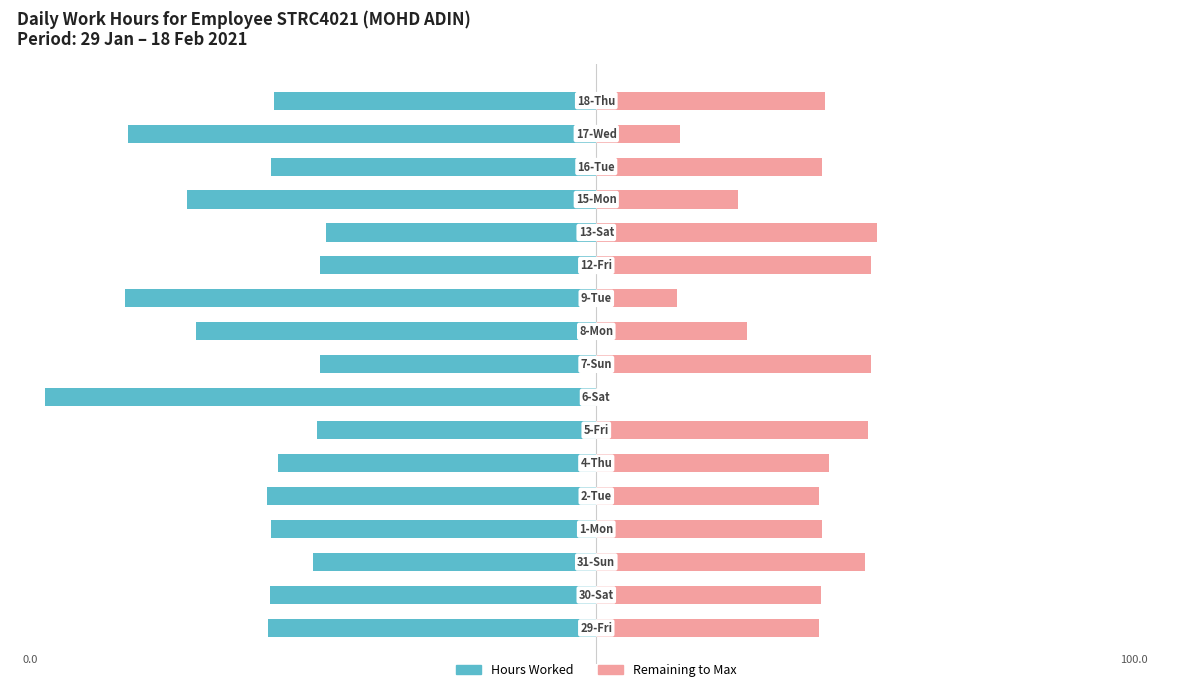

Does the chart contain stacked bars?

No